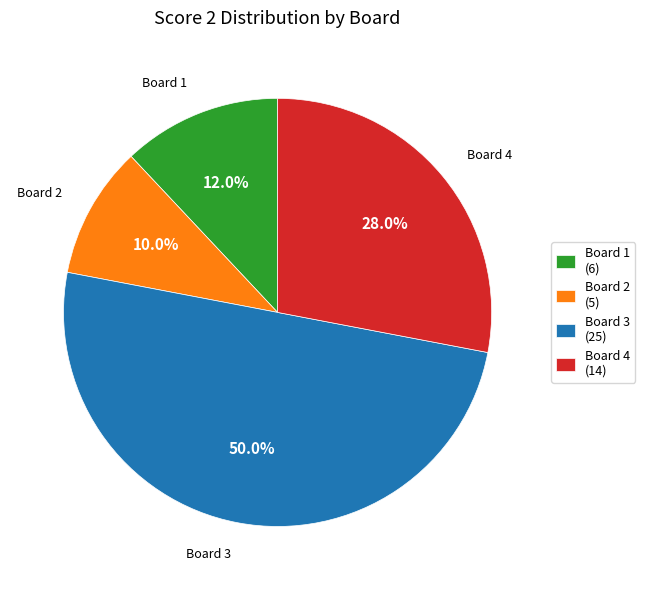

Is Board 2 (5) the majority of the pie?

No